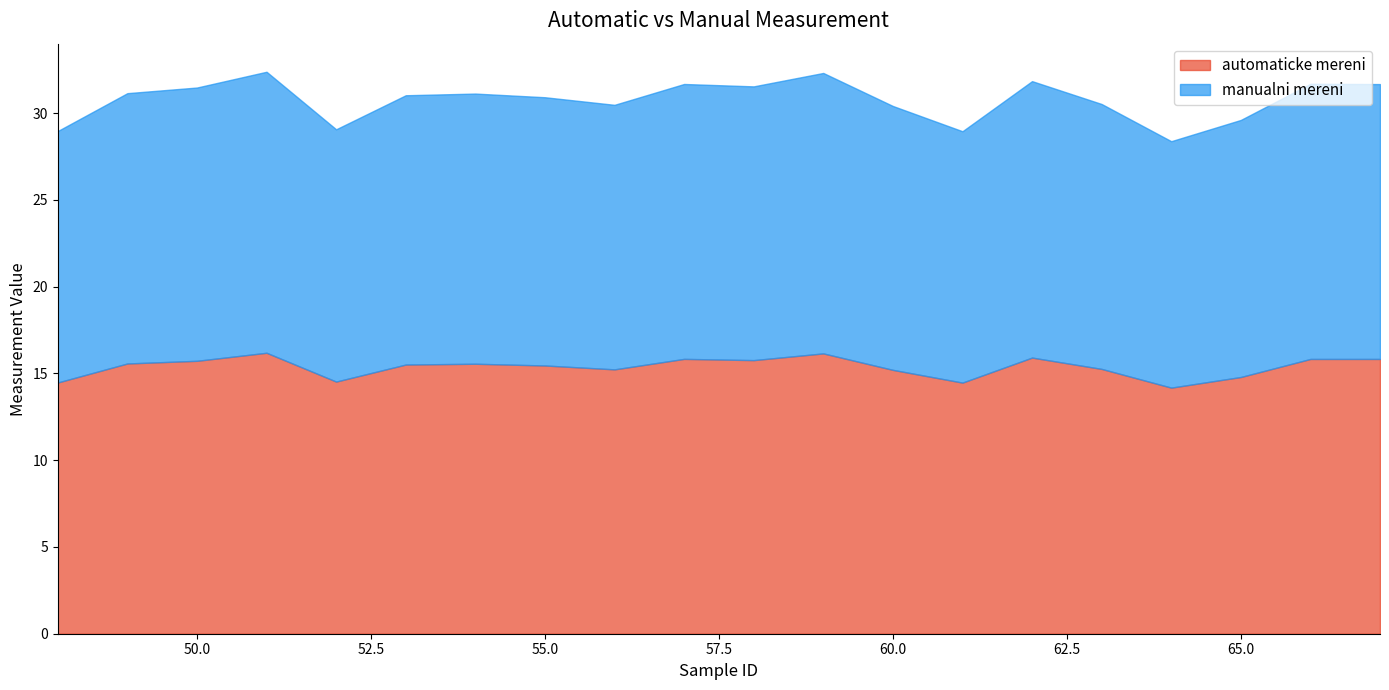

In automaticke mereni, how many points are lower than both neighbors (excluding endpoints)?

5